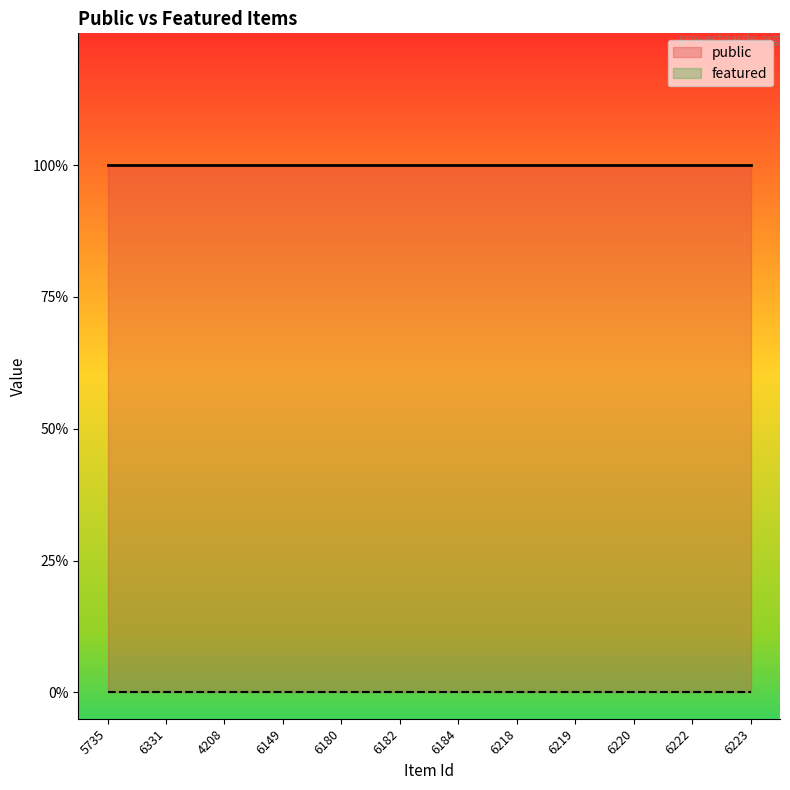

What is the difference between the highest and lowest values at 4208?

1